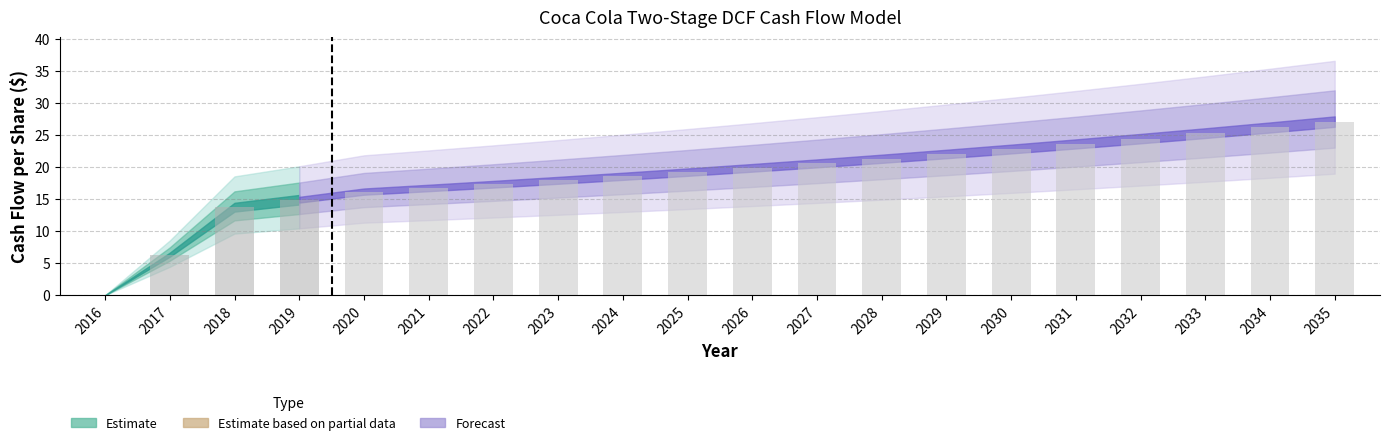

Approximately how many times larger is the value at 2032 compared to 2019?

1.6